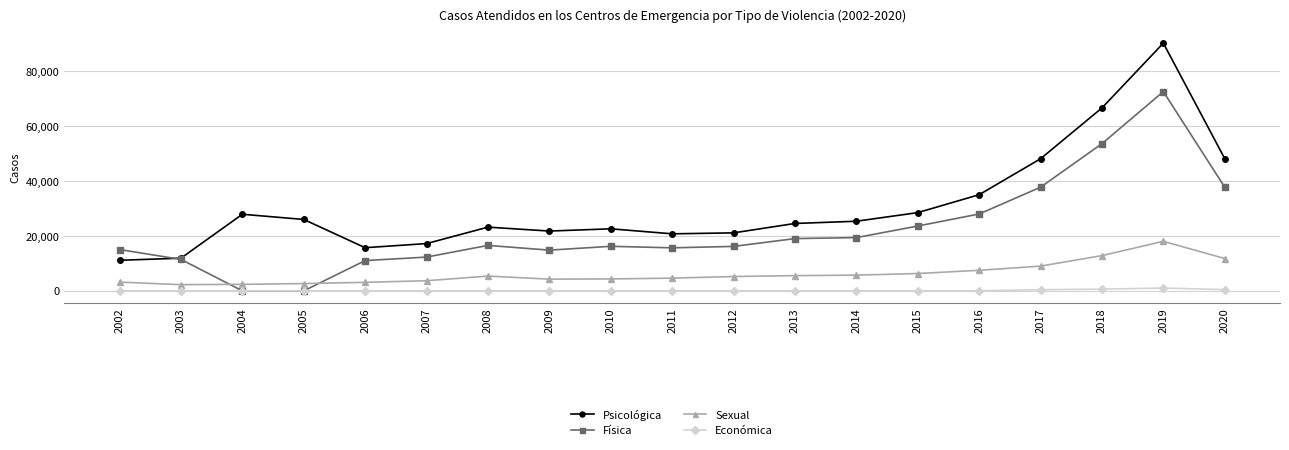

Is this an area chart (filled region under the line)?

No